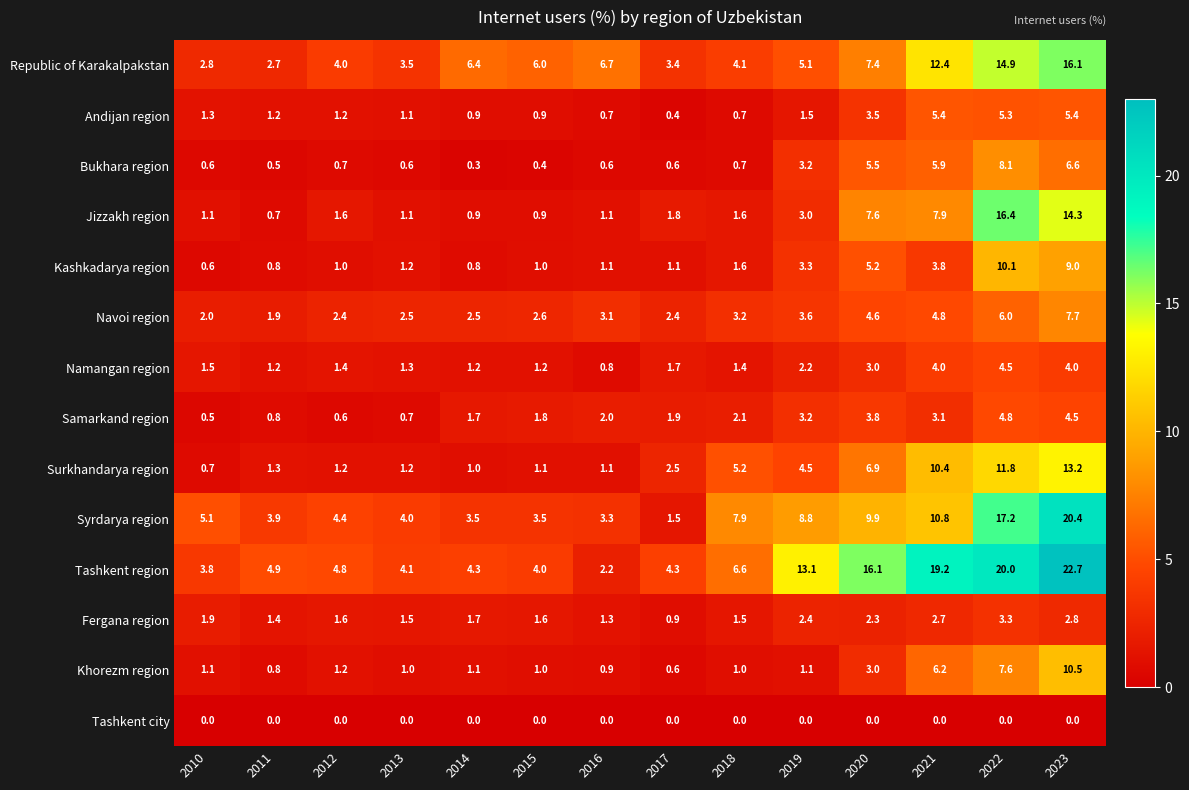

At which label does Navoi region first exceed 3?

2016